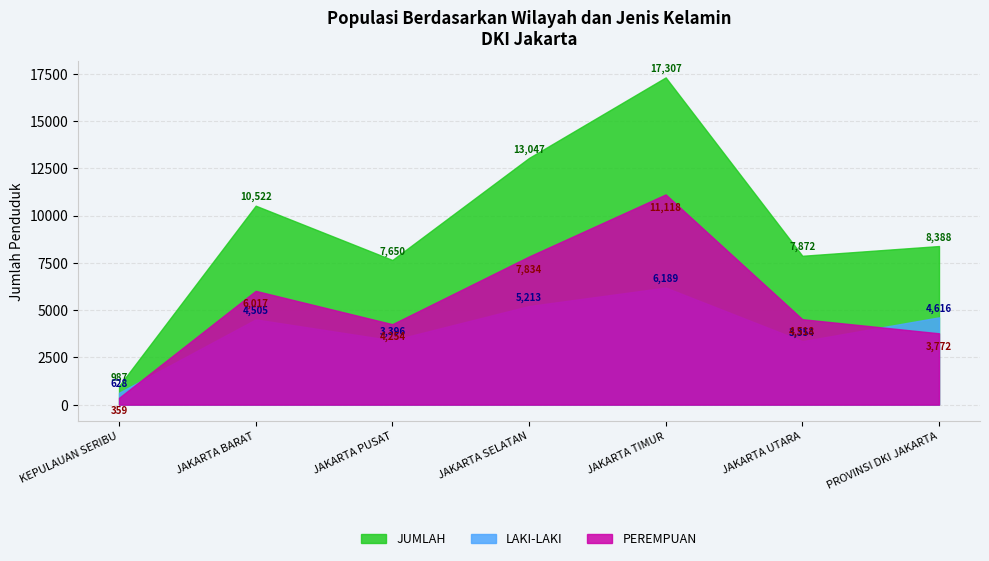

At which category is the sum across all series the highest?

JAKARTA TIMUR